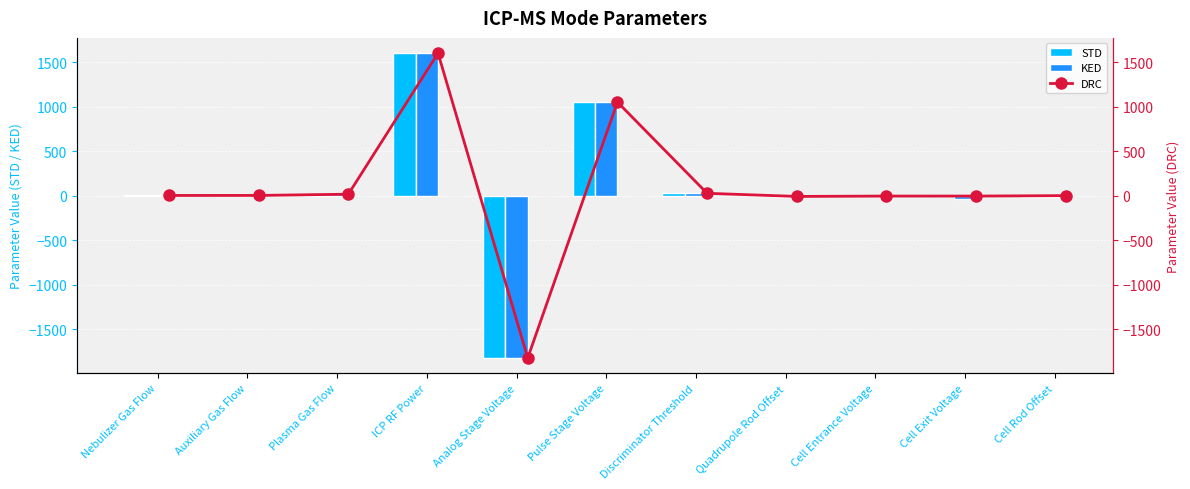

Which category has the highest value in the STD series?

ICP RF Power